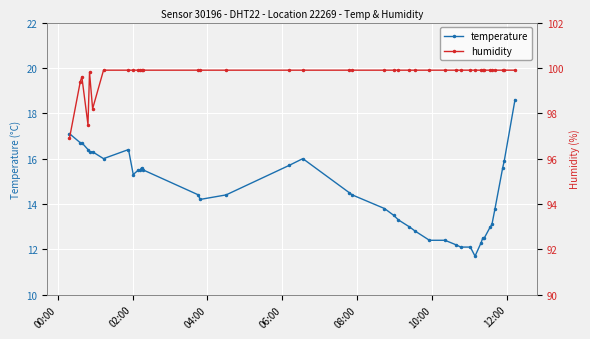

What is the value of the temperature point at the 31st from the left?

11.7